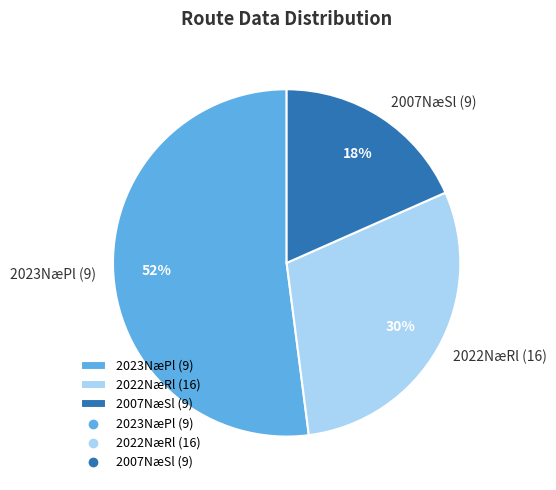

To the nearest percent, what is the difference between the largest and smallest slice percentages?

34%